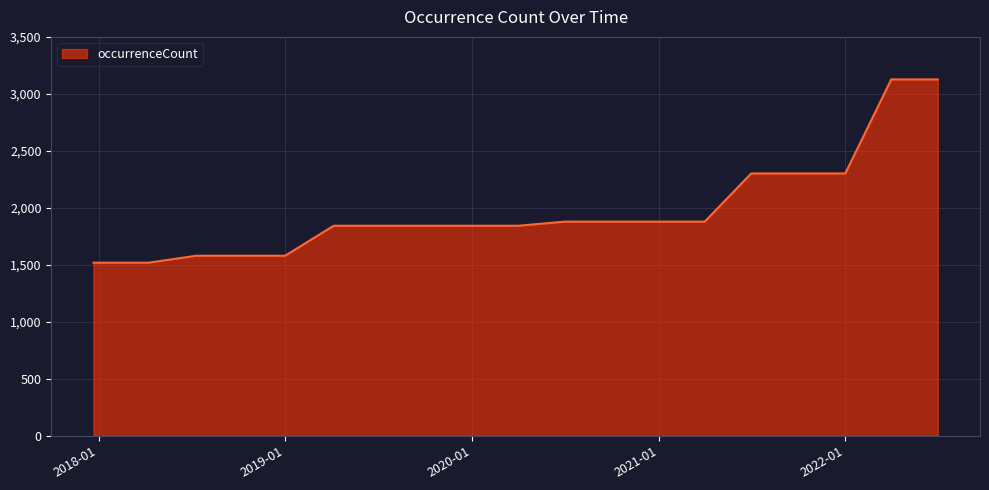

What is the greatest value displayed?

3127